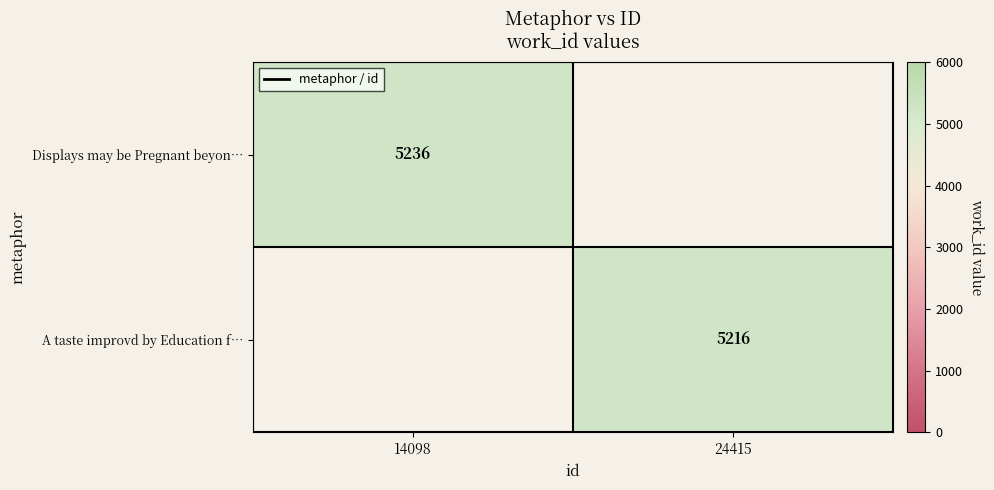

The Displays may be Pregnant beyon… series shows 5236 at 14098. True or false?

True